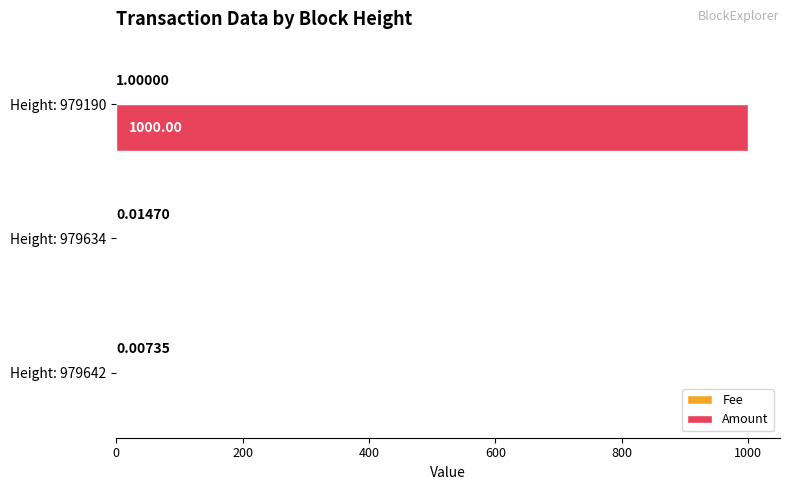

Which series has the largest total across all categories?

Amount